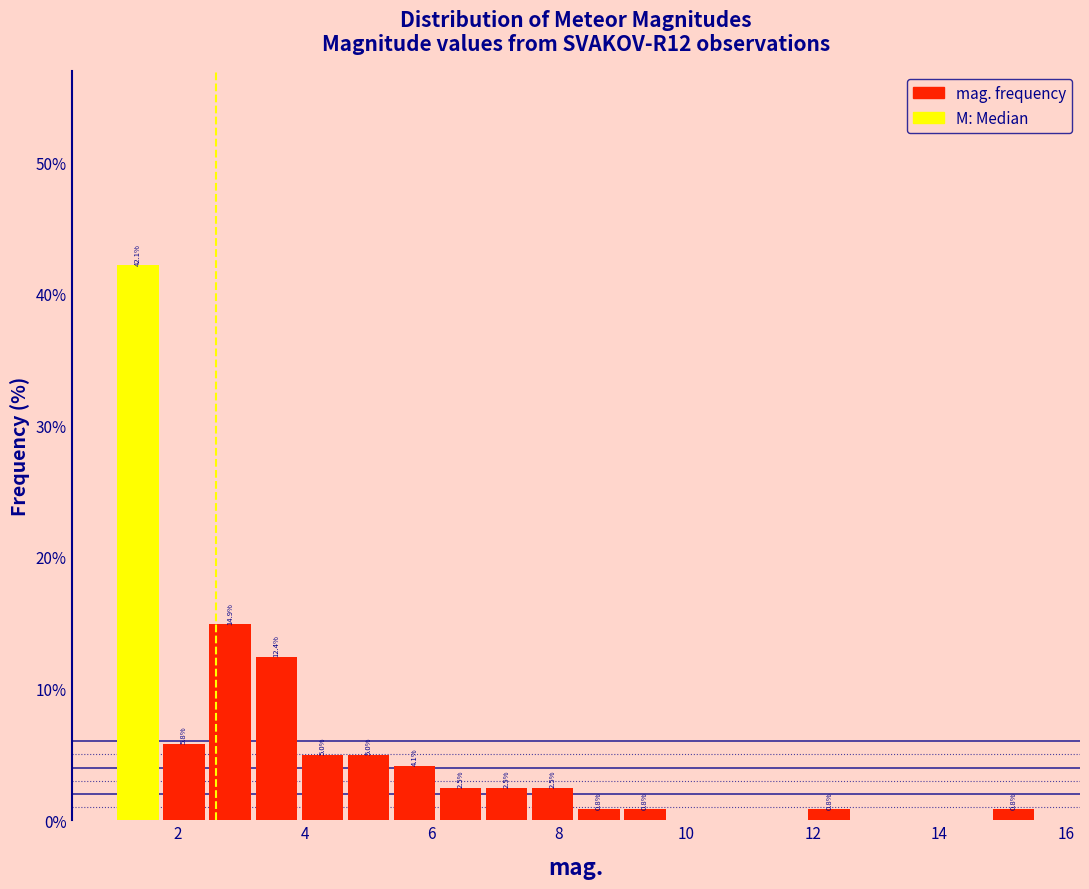

Around what value on the x-axis is the tallest bar? Give the approximate position of its centre, as read against the axis.

1.4